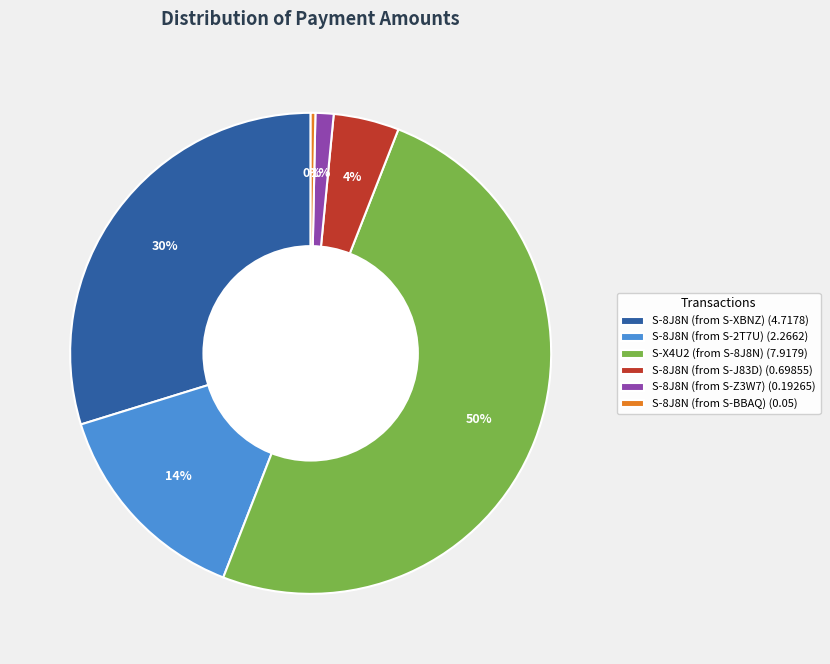

The S-X4U2 (from S-8J8N) slice represents 50% of the pie. True or false?

True